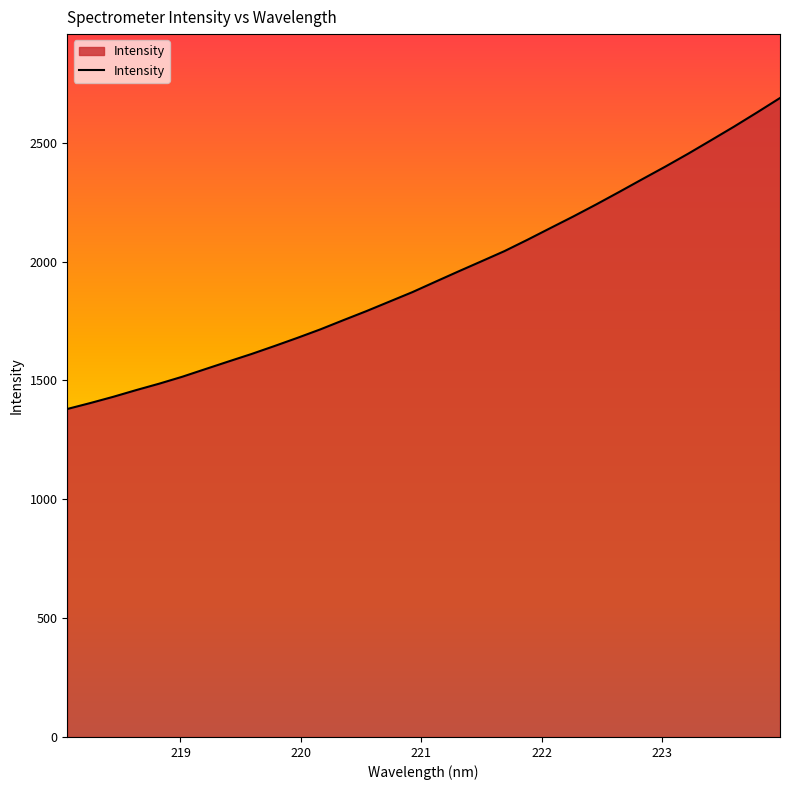

What is the difference between the maximum and minimum values?

1308.3